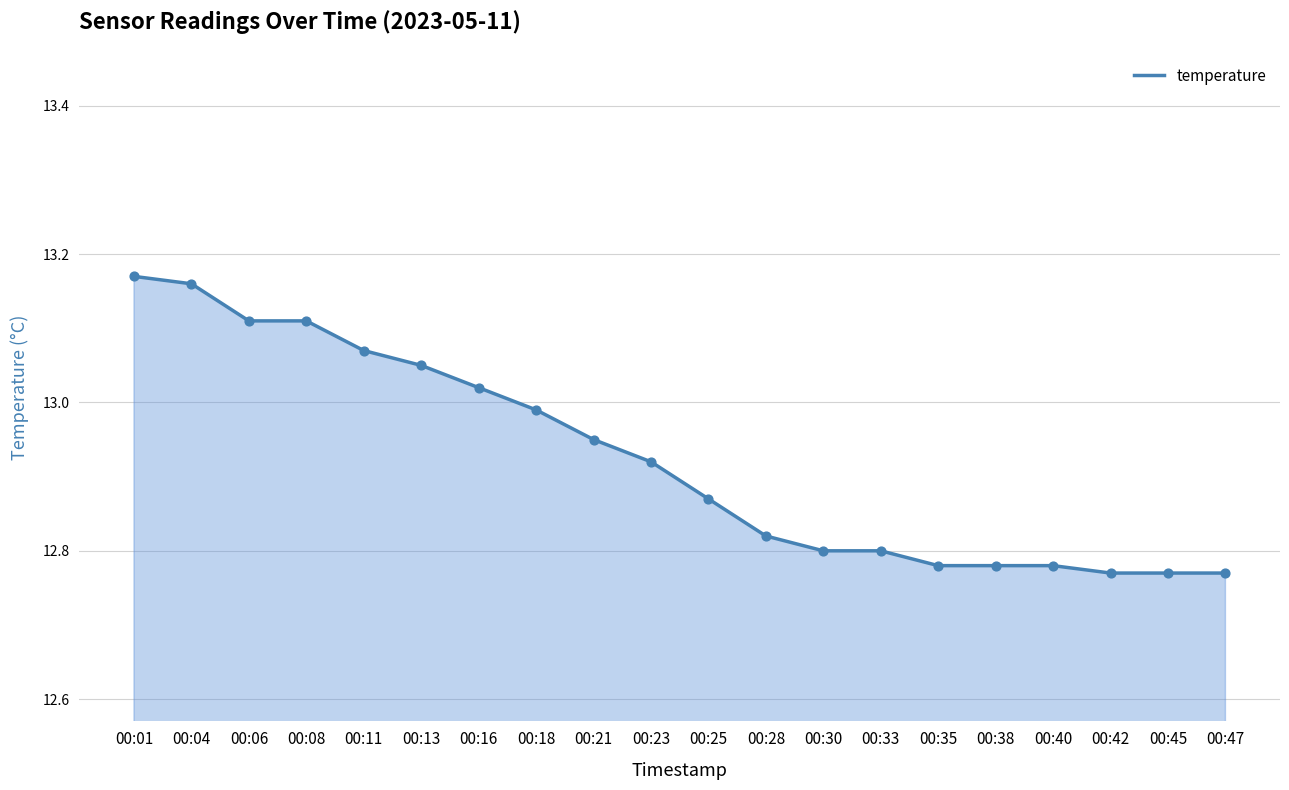

What is the change in value from 00:11 to 00:35?

-0.3